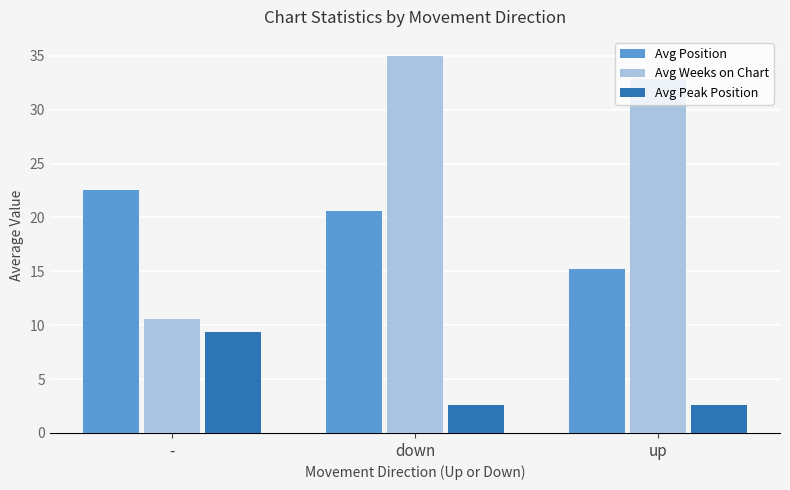

How many values in the Avg Weeks on Chart series exceed 32?

2